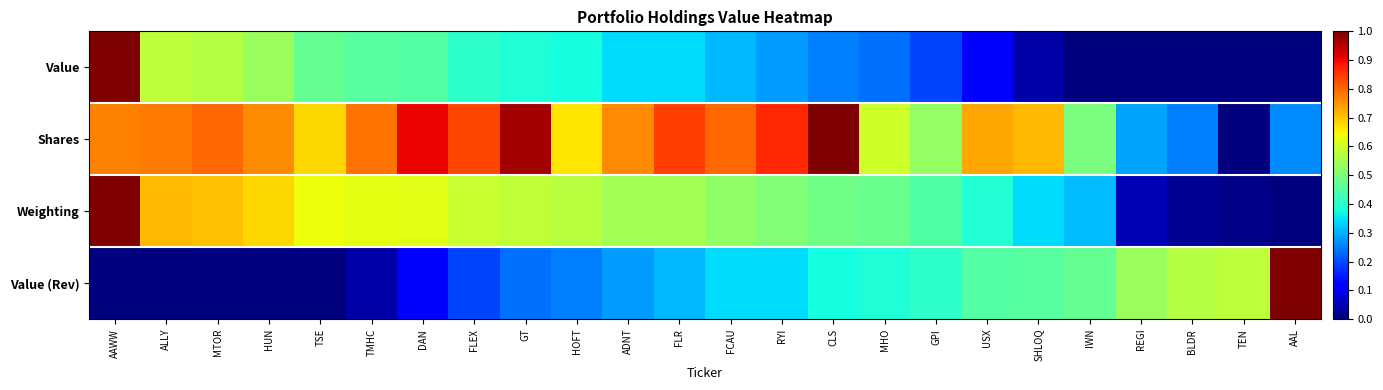

Reading left to right, extract all data points from this chart.

Value: AAWW=1.0	ALLY=0.6	MTOR=0.6	HUN=0.5	TSE=0.5	TMHC=0.5	DAN=0.5	FLEX=0.4	GT=0.4	HOFT=0.4	ADNT=0.3	FLR=0.3	FCAU=0.3	RYI=0.3	CLS=0.3	MHO=0.2	GPI=0.2	USX=0.1	SHLOQ=0.0	IWN=0.0	REGI=0.0	BLDR=0.0	TEN=0.0	AAL=0.0
Shares: AAWW=0.8	ALLY=0.8	MTOR=0.8	HUN=0.8	TSE=0.7	TMHC=0.8	DAN=0.9	FLEX=0.8	GT=1.0	HOFT=0.7	ADNT=0.8	FLR=0.8	FCAU=0.8	RYI=0.9	CLS=1.0	MHO=0.6	GPI=0.5	USX=0.7	SHLOQ=0.7	IWN=0.5	REGI=0.3	BLDR=0.3	TEN=0.0	AAL=0.3
Weighting: AAWW=1.0	ALLY=0.7	MTOR=0.7	HUN=0.7	TSE=0.6	TMHC=0.6	DAN=0.6	FLEX=0.6	GT=0.6	HOFT=0.6	ADNT=0.5	FLR=0.5	FCAU=0.5	RYI=0.5	CLS=0.5	MHO=0.5	GPI=0.4	USX=0.4	SHLOQ=0.3	IWN=0.3	REGI=0.0	BLDR=0.0	TEN=0.0	AAL=0.0
Value (Rev): AAWW=0.0	ALLY=0.0	MTOR=0.0	HUN=0.0	TSE=0.0	TMHC=0.0	DAN=0.1	FLEX=0.2	GT=0.2	HOFT=0.3	ADNT=0.3	FLR=0.3	FCAU=0.3	RYI=0.3	CLS=0.4	MHO=0.4	GPI=0.4	USX=0.5	SHLOQ=0.5	IWN=0.5	REGI=0.5	BLDR=0.6	TEN=0.6	AAL=1.0